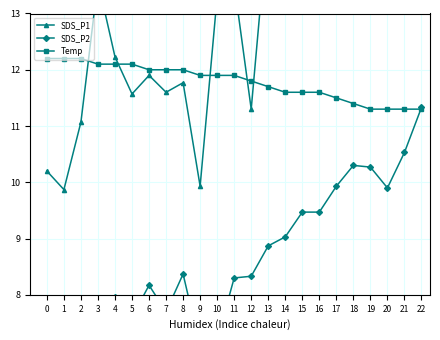

What is the value of the Temp point at the 16th from the left?

11.6